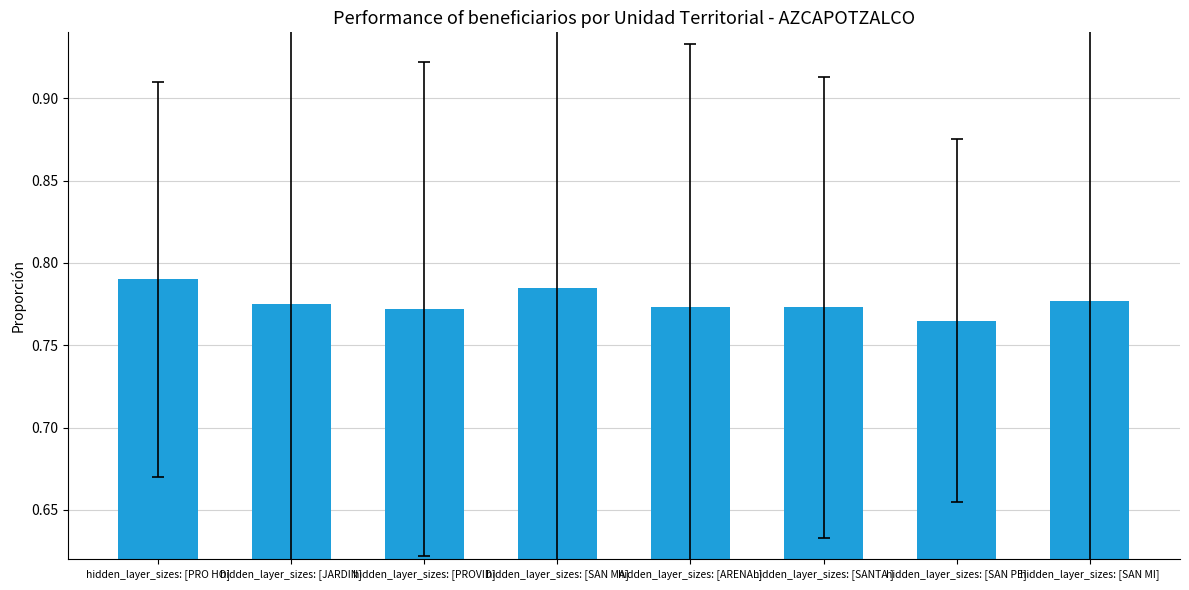

Which label corresponds to the smallest value in the chart?

hidden_layer_sizes: [SAN PE]